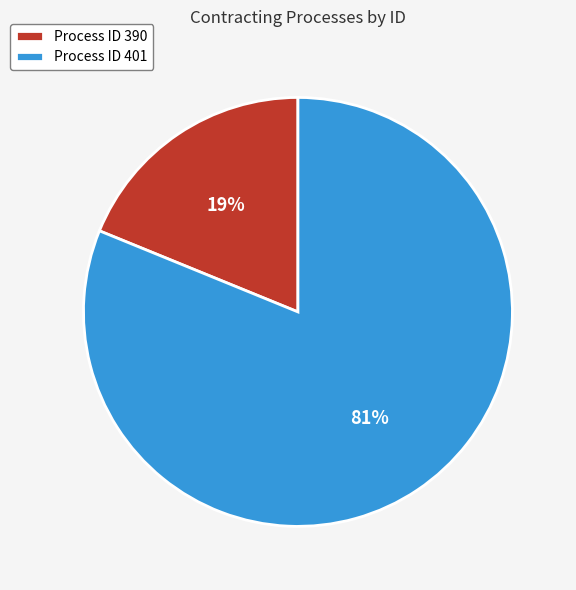

Is the sum of Process ID 401 and Process ID 390 greater than half?

Yes